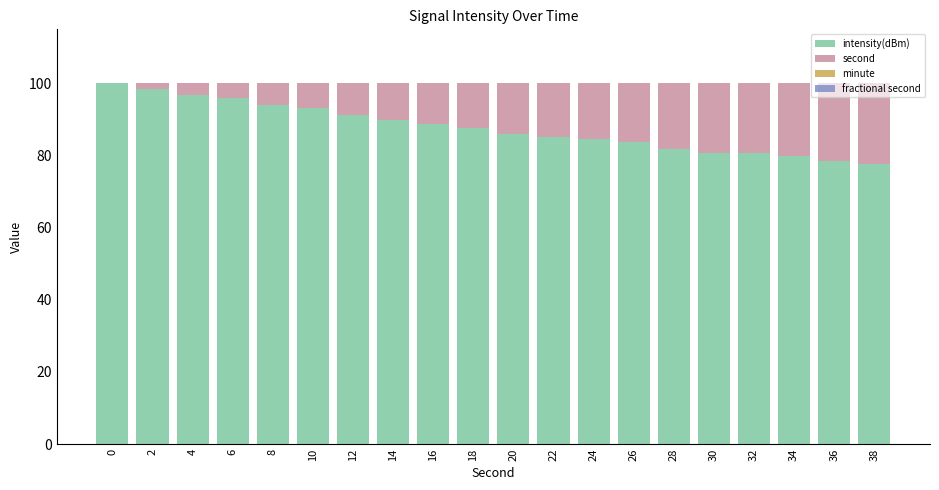

What is the total value across all series at 14?

100.0